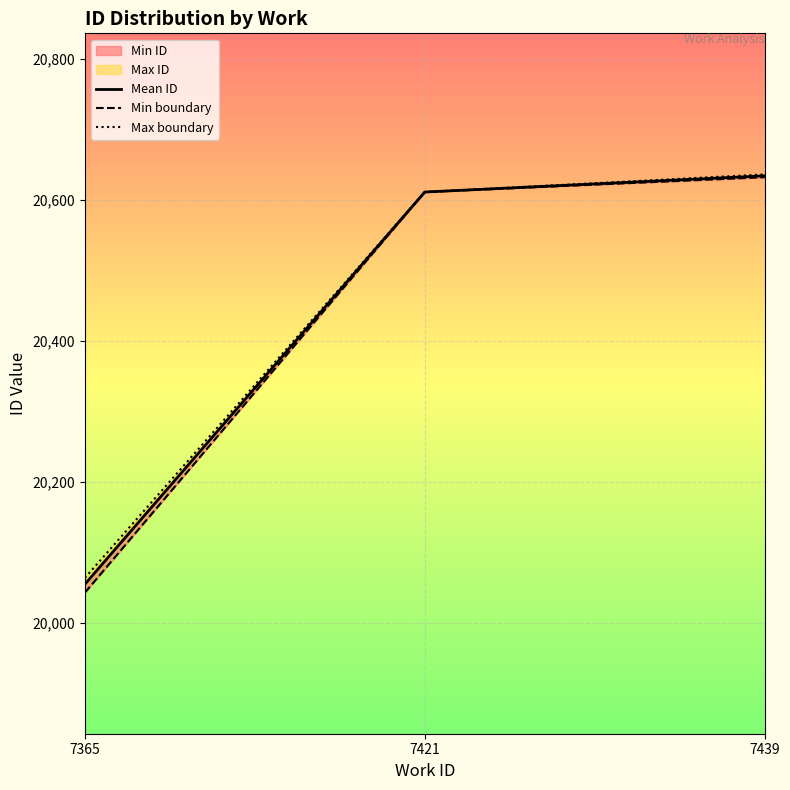

What is the maximum value shown in the chart?

20636